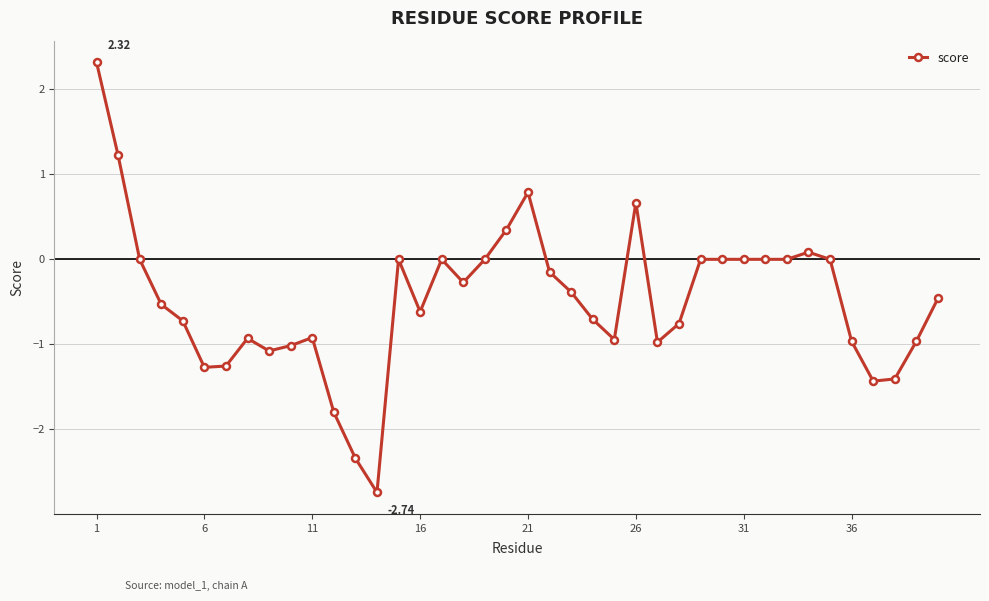

True or false: the data has more than 2 interior local peaks.

True